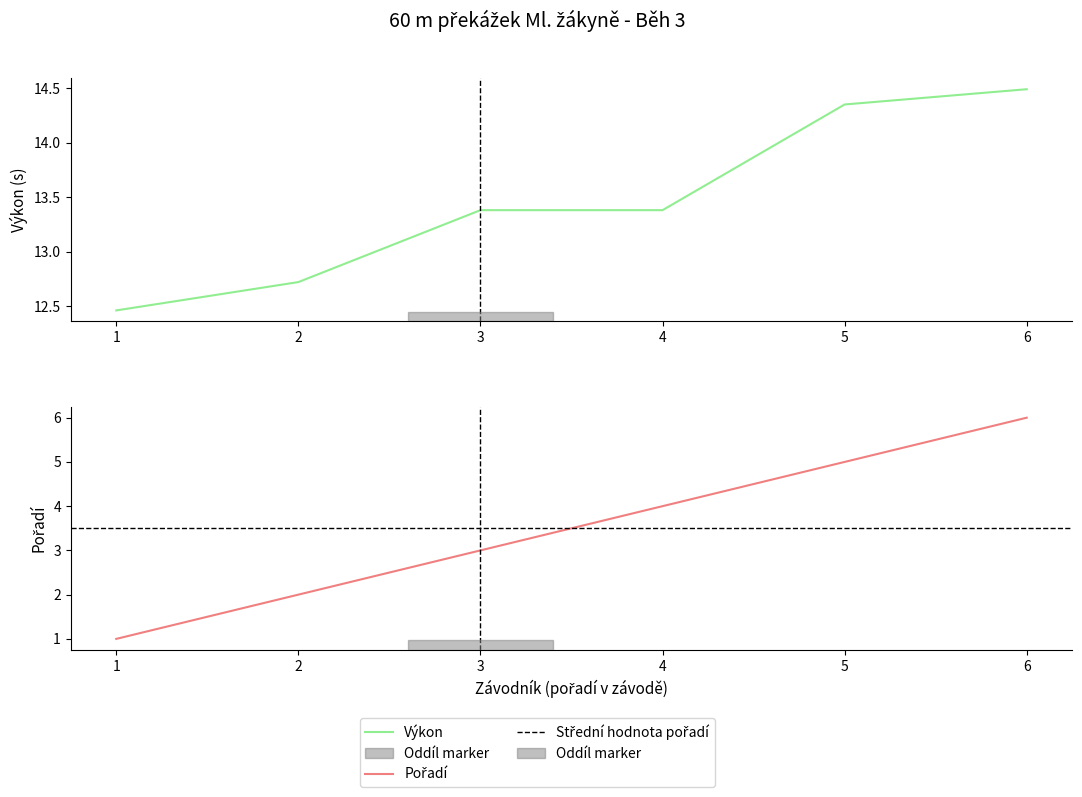

The value of Výkon at 5 is 8.2. True or false?

False